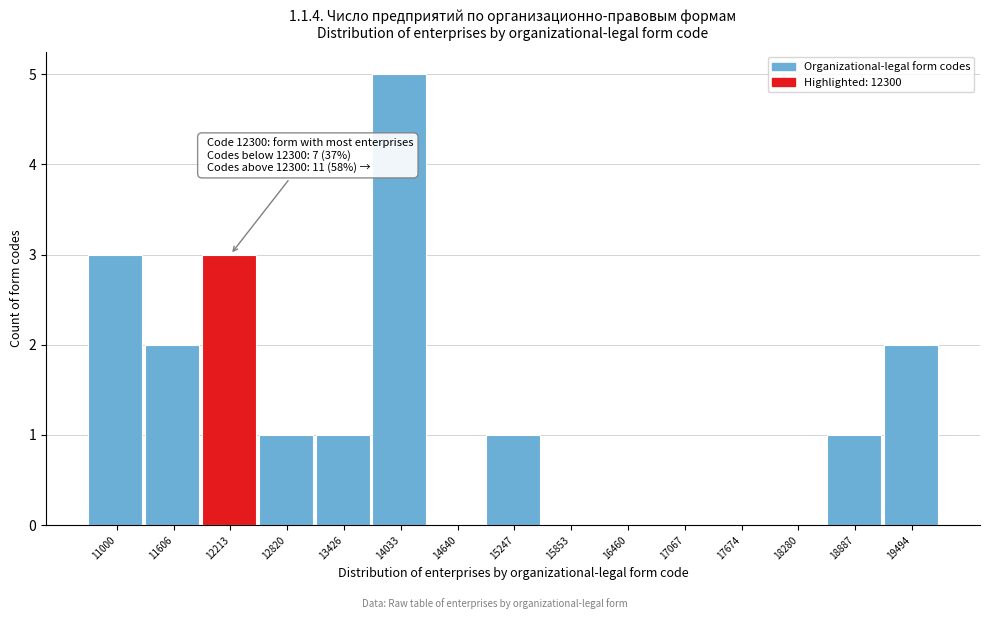

Reading left to right, extract all data points from this chart.

11000=3	11606=2	12213=3	12820=1	13426=1	14033=5	14640=0	15247=1	15853=0	16460=0	17067=0	17674=0	18280=0	18887=1	19494=2